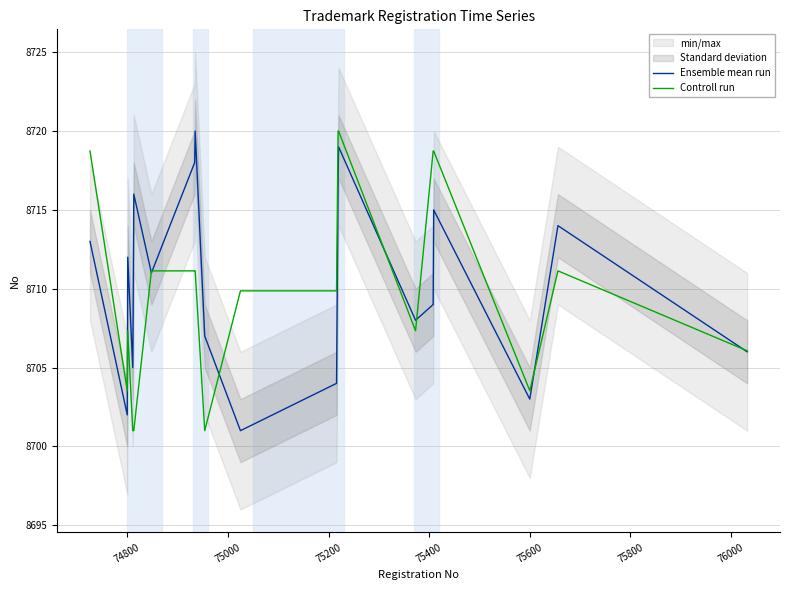

The Controll run series shows 8703.5 at 75600. True or false?

True